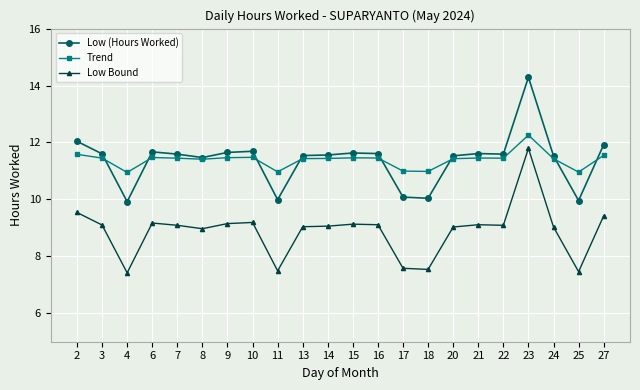

What are all the series names shown in the legend?

Low (Hours Worked), Trend, Low Bound